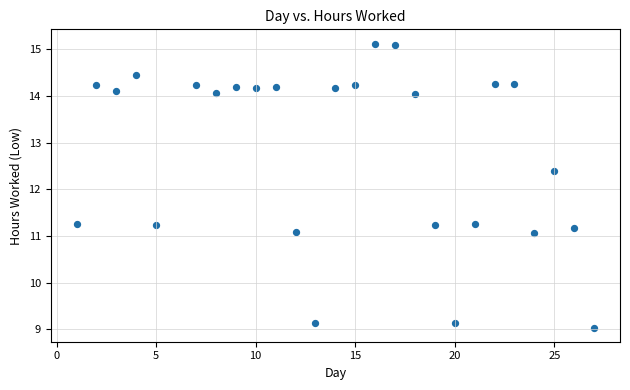

What is the range of Y values (max minus min)?

6.1